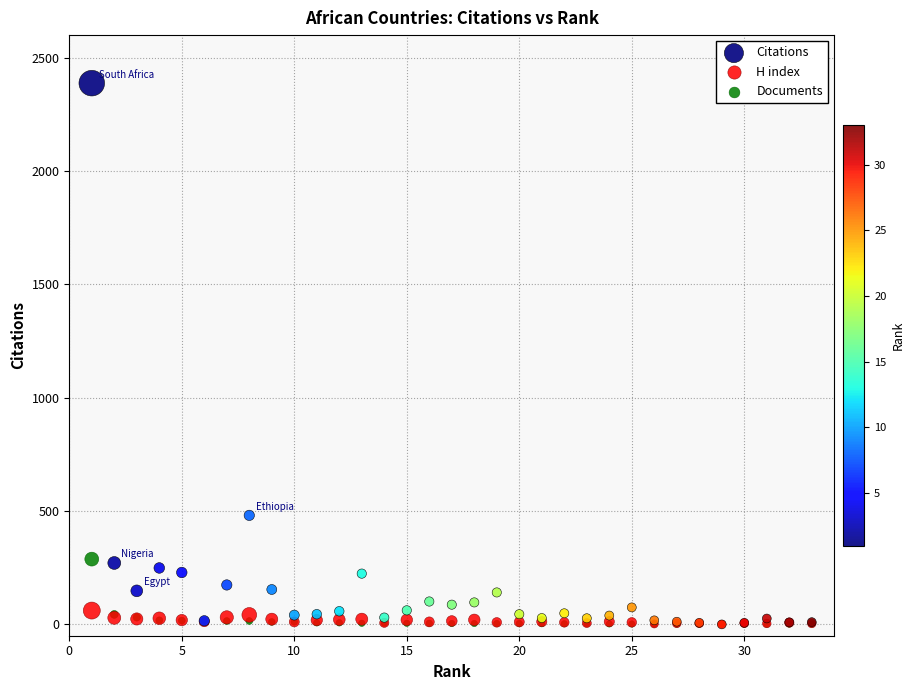

Which series has the largest Y range (max minus min)?

Citations